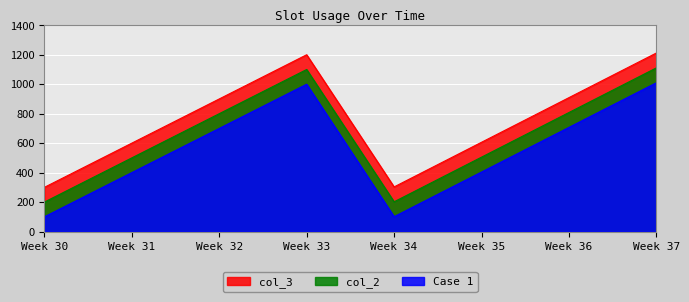

What is the smallest value displayed?

100